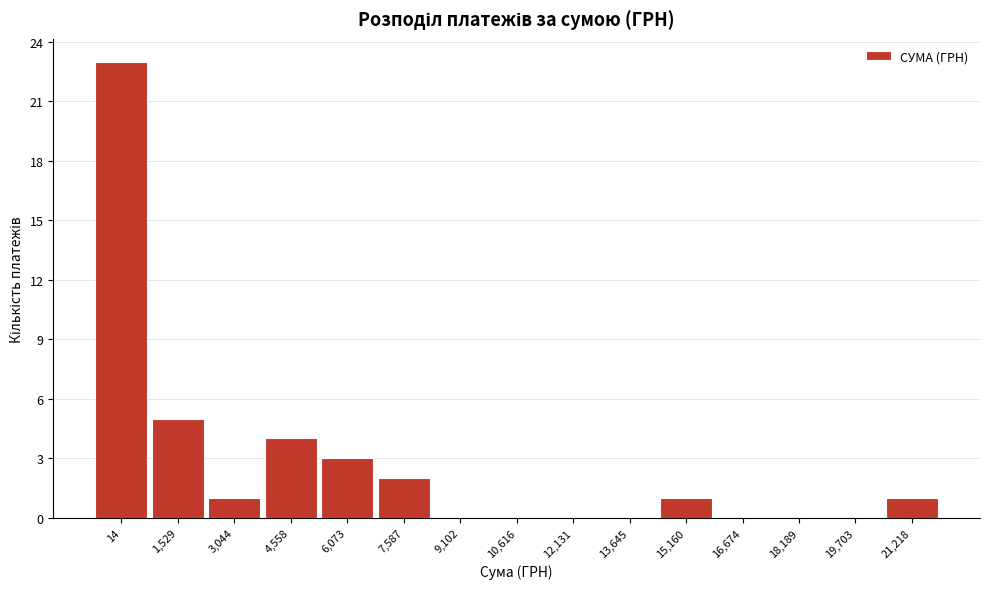

Reading left to right, list all the values displayed in this chart.

14=23	1,529=5	3,044=1	4,558=4	6,073=3	7,587=2	9,102=0	10,616=0	12,131=0	13,645=0	15,160=1	16,674=0	18,189=0	19,703=0	21,218=1